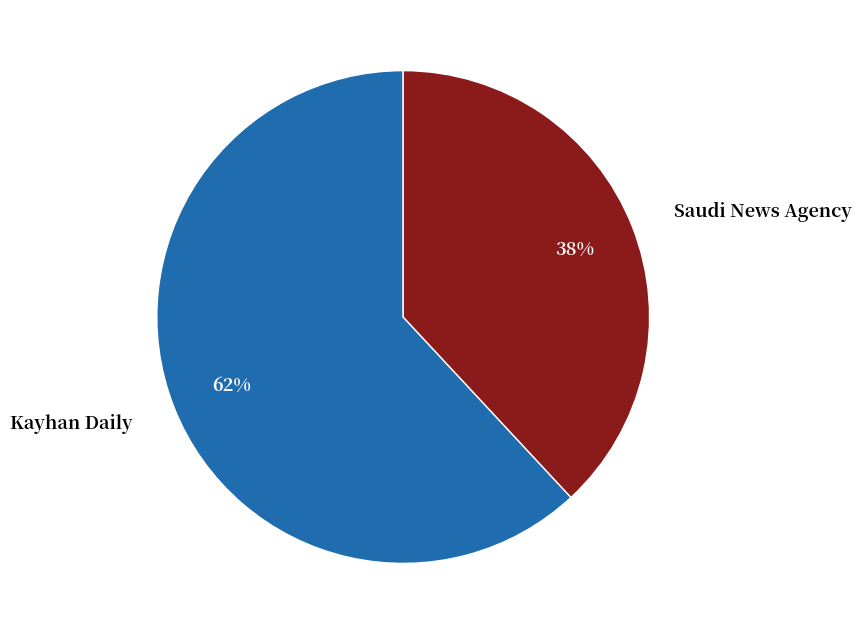

Is it true that Kayhan Daily is 62% of the pie?

True